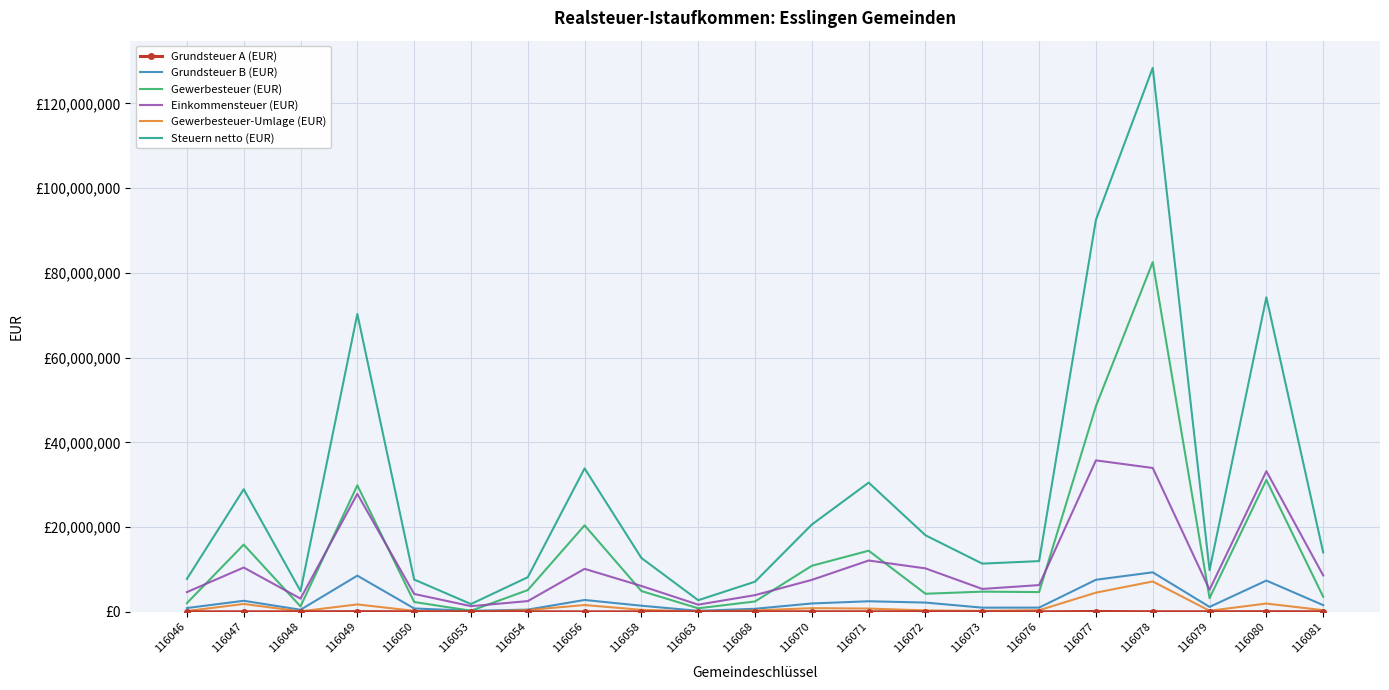

What is the total value across all series at 116077?

188991784